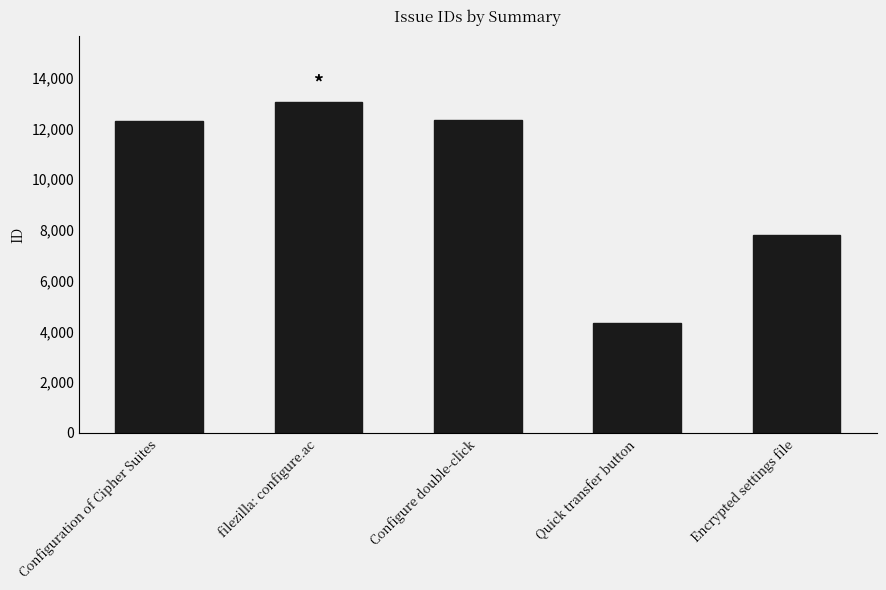

What is the approximate value at Quick transfer button?

4333